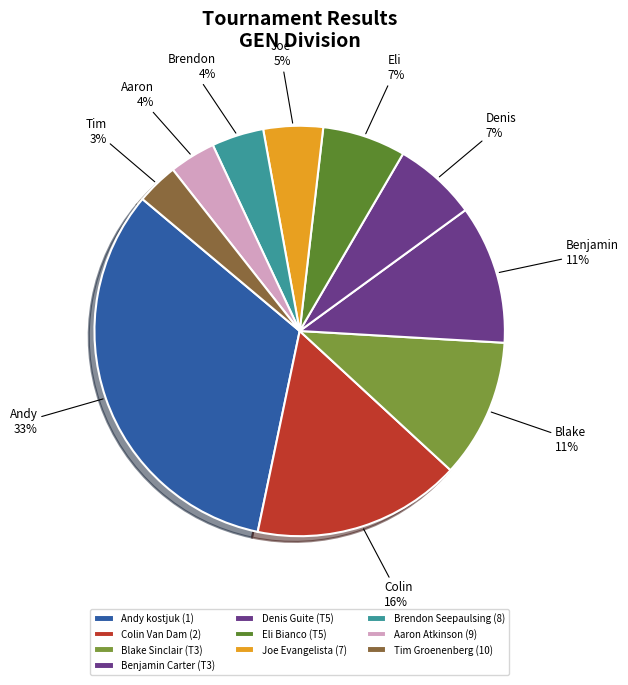

How many segments does this pie chart have?

10